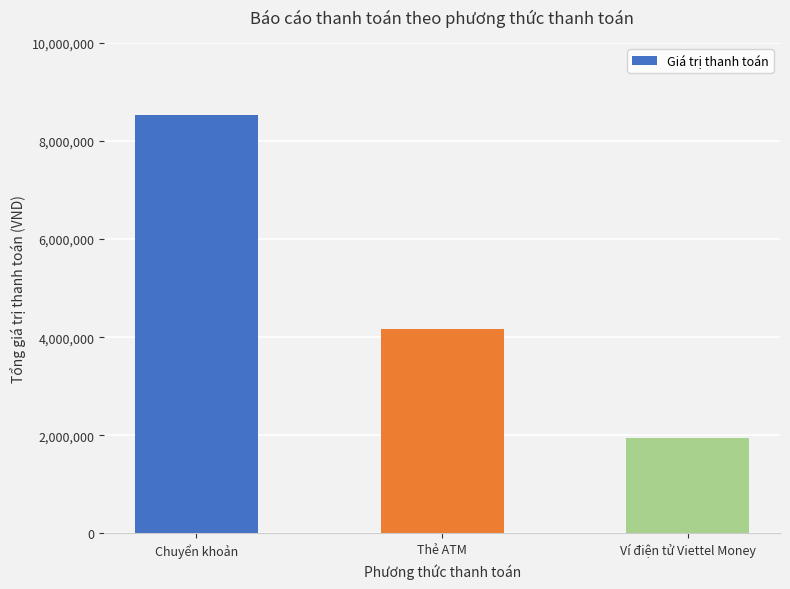

How many values are between 1942500 and 8531500?

3